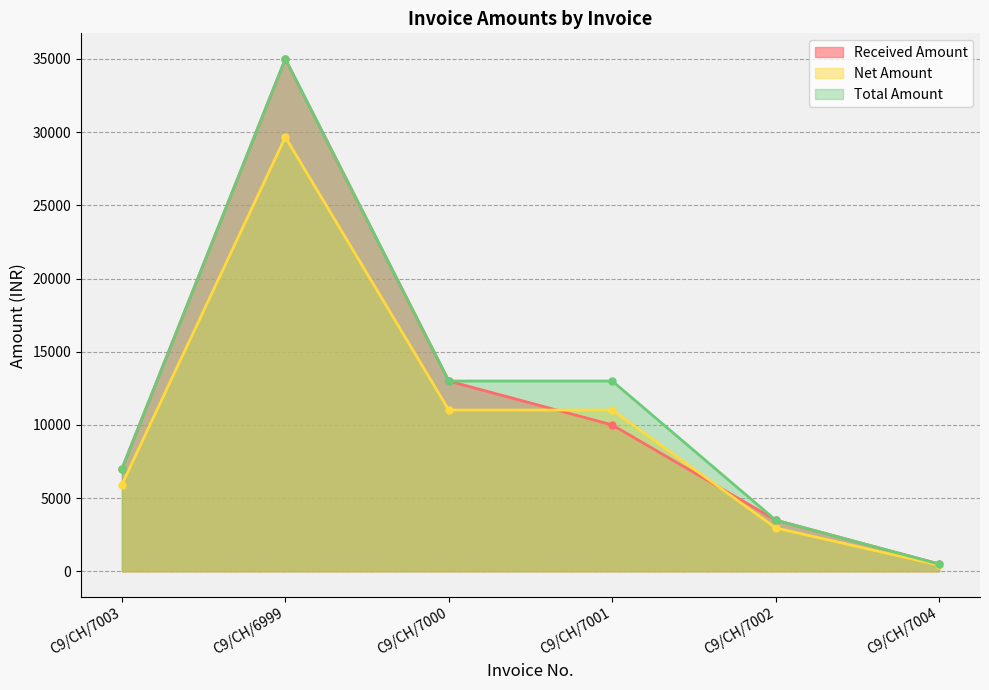

How many lines are shown in the chart?

3